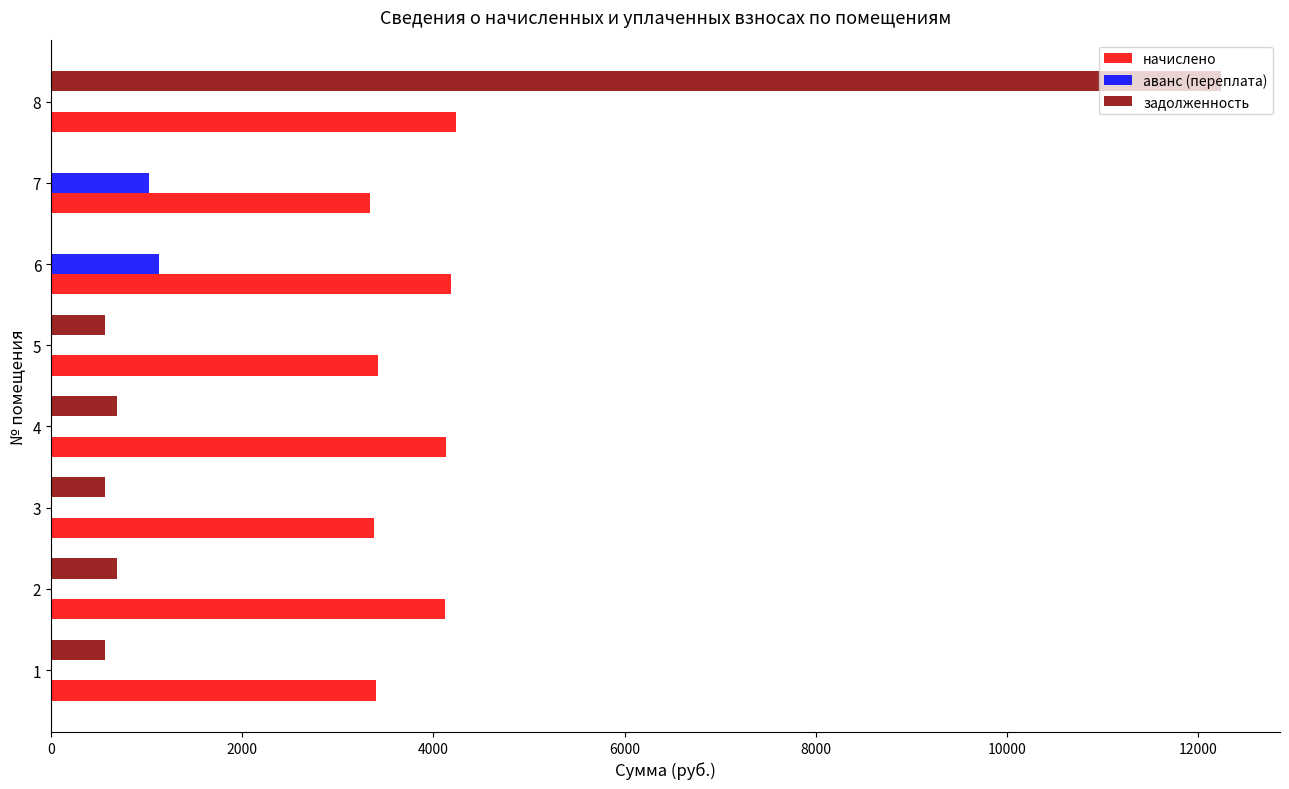

Count the number of categories in the chart.

8